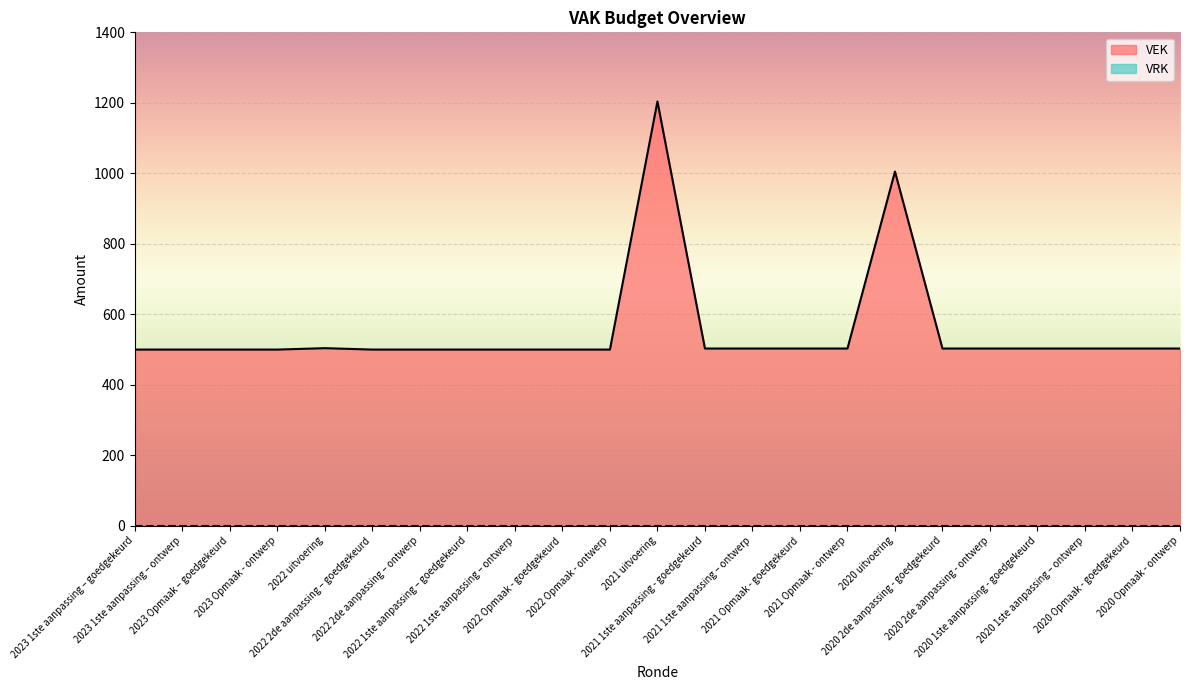

Where does the data first go above 503?

2022 uitvoering